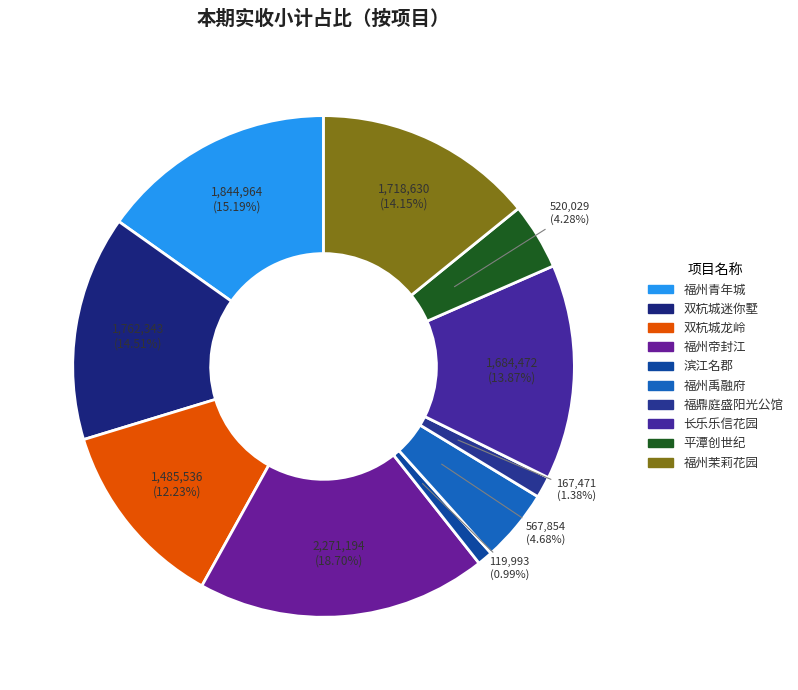

What is the largest slice in the pie chart?

福州帝封江